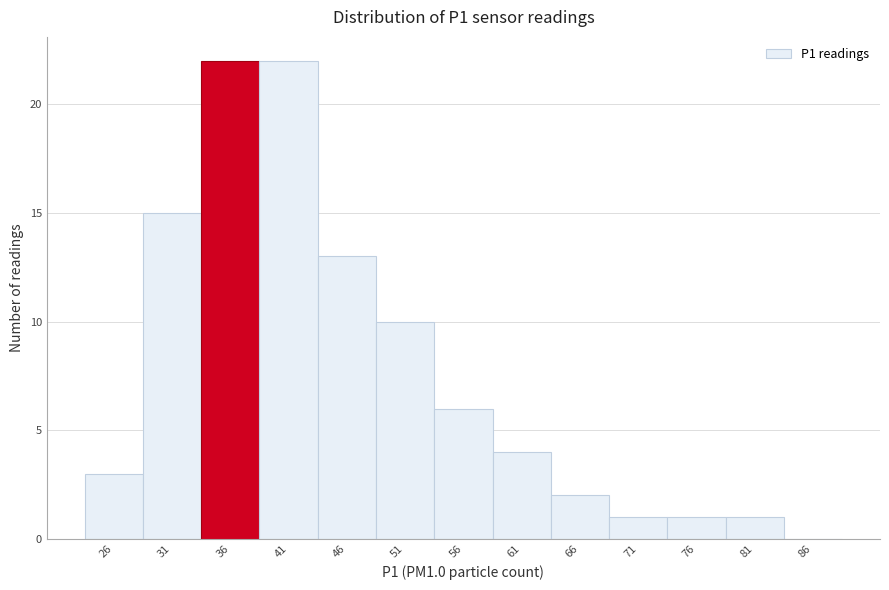

Reading left to right, transcribe this chart: for each bar, give the range it covers on the x-axis and its height. Neither the bar edges nor the heights are printed on the chart, so give them approximately, as read against the axes.

23.25 to 28.25: 3
28.25 to 33.25: 15
33.25 to 38.25: 22
38.25 to 43.25: 22
43.25 to 48.25: 13
48.25 to 53.25: 10
53.25 to 58.25: 6
58.25 to 63.25: 4
63.25 to 68.25: 2
68.25 to 73.25: 1
73.25 to 78.25: 1
78.25 to 83.25: 1
83.25 to 88.25: 0